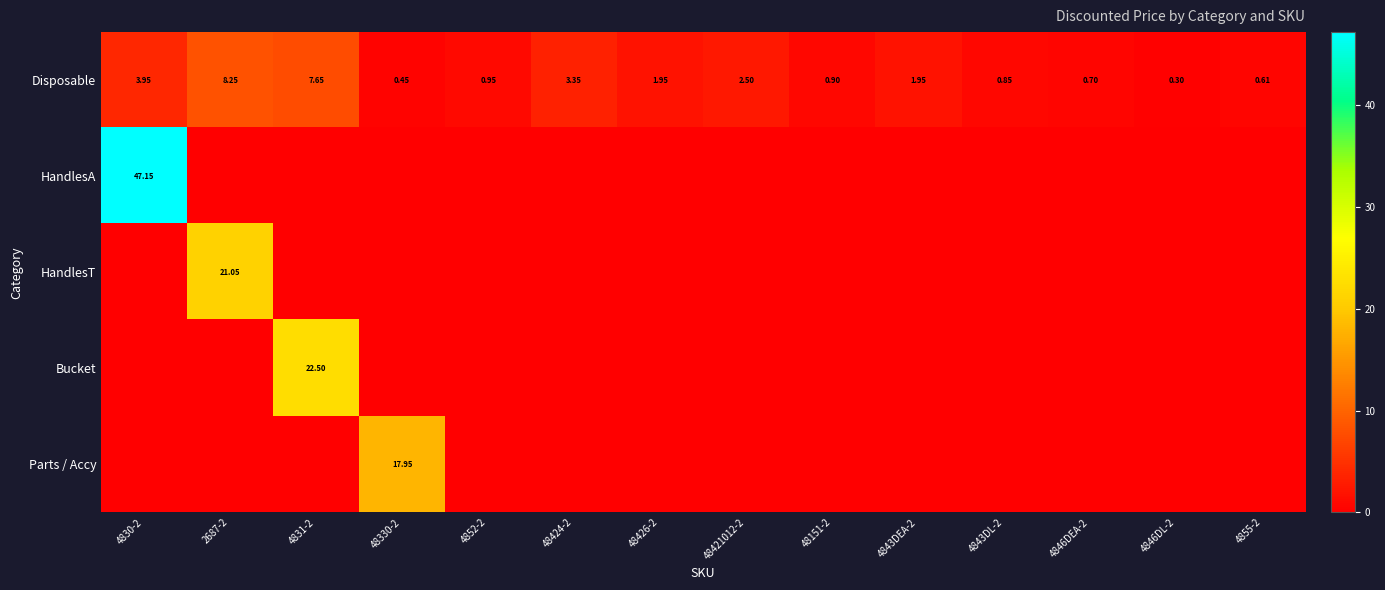

List the series in order of their peak value, lowest first.

Disposable, Parts / Accy, HandlesT, Bucket, HandlesA